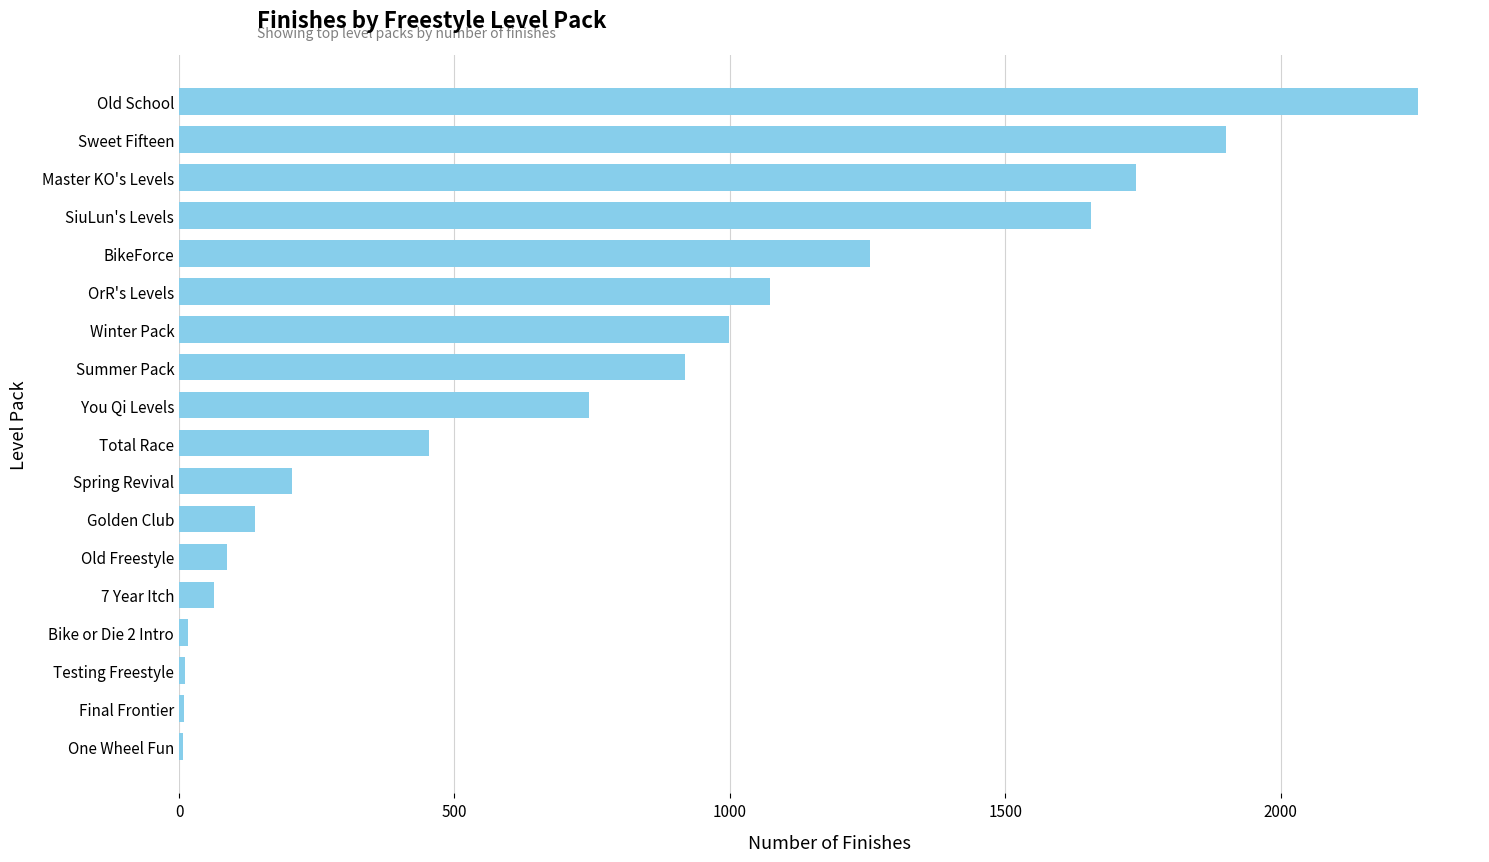

What is the ratio of the value at OrR's Levels to the value at Total Race?

2.4